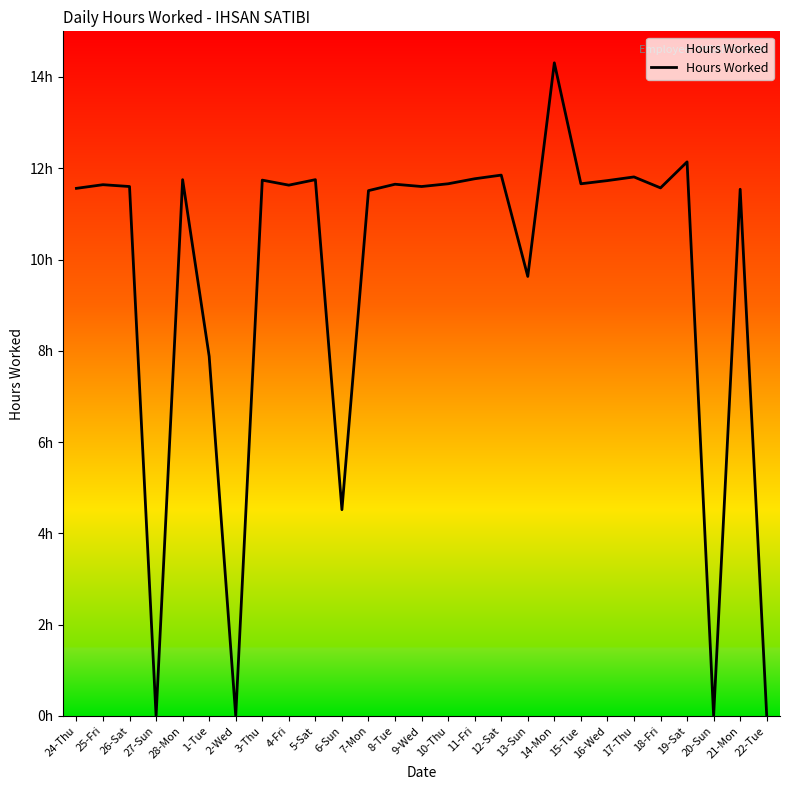

Does the chart display data point markers on the line(s)?

No